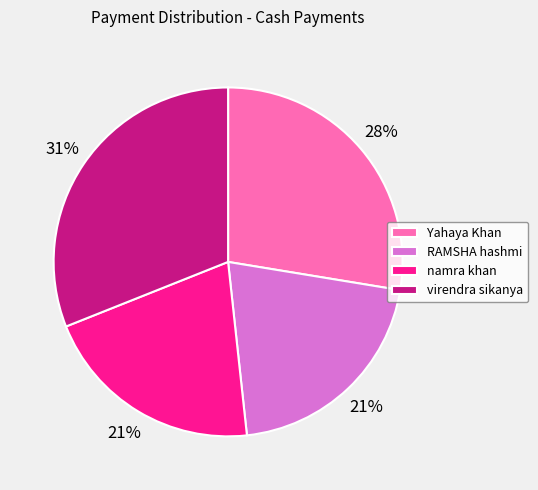

Approximately how many times larger is the value at RAMSHA hashmi compared to Yahaya Khan?

0.8